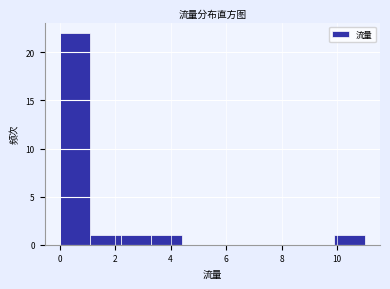

What is the height of the bar covering 9.9 to 11.0 on the x-axis? Neither the bar edges nor the heights are printed on the chart, so give them approximately, as read against the axes.

1